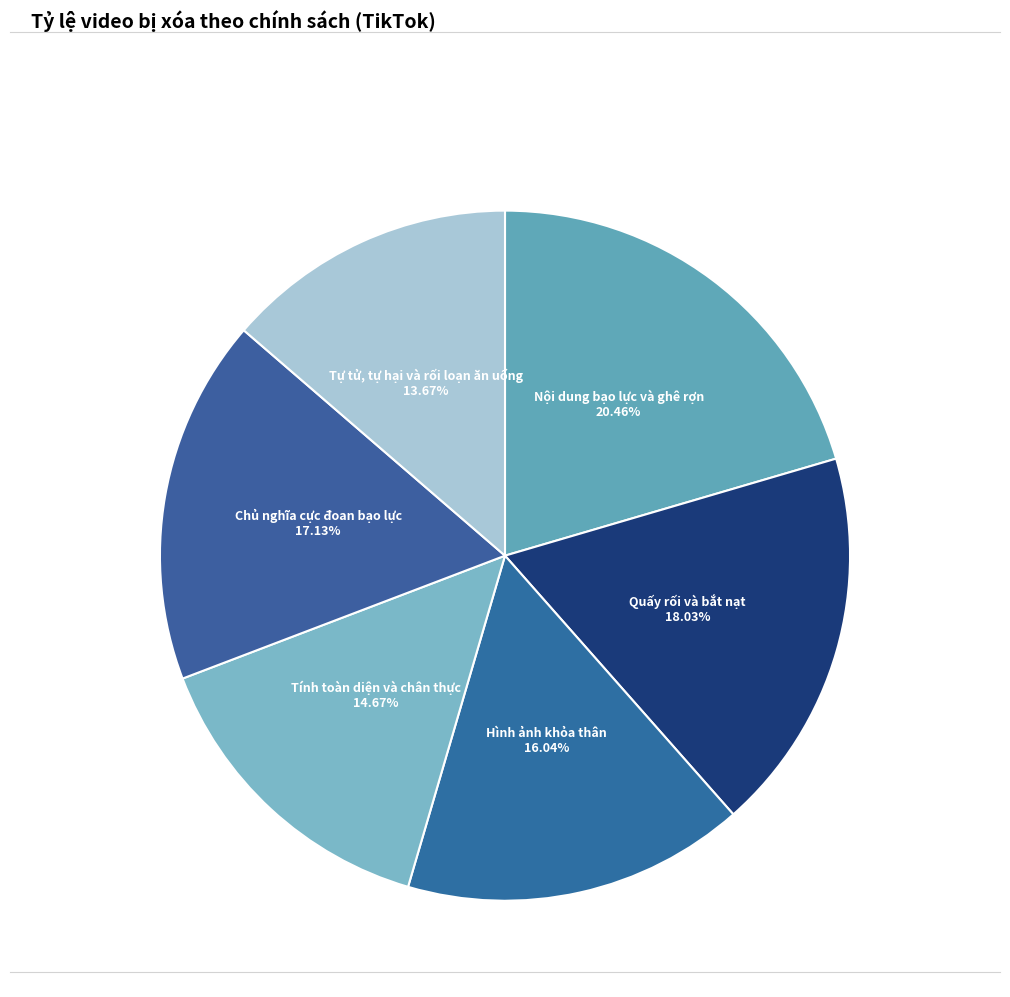

Is there a majority slice in this chart?

No